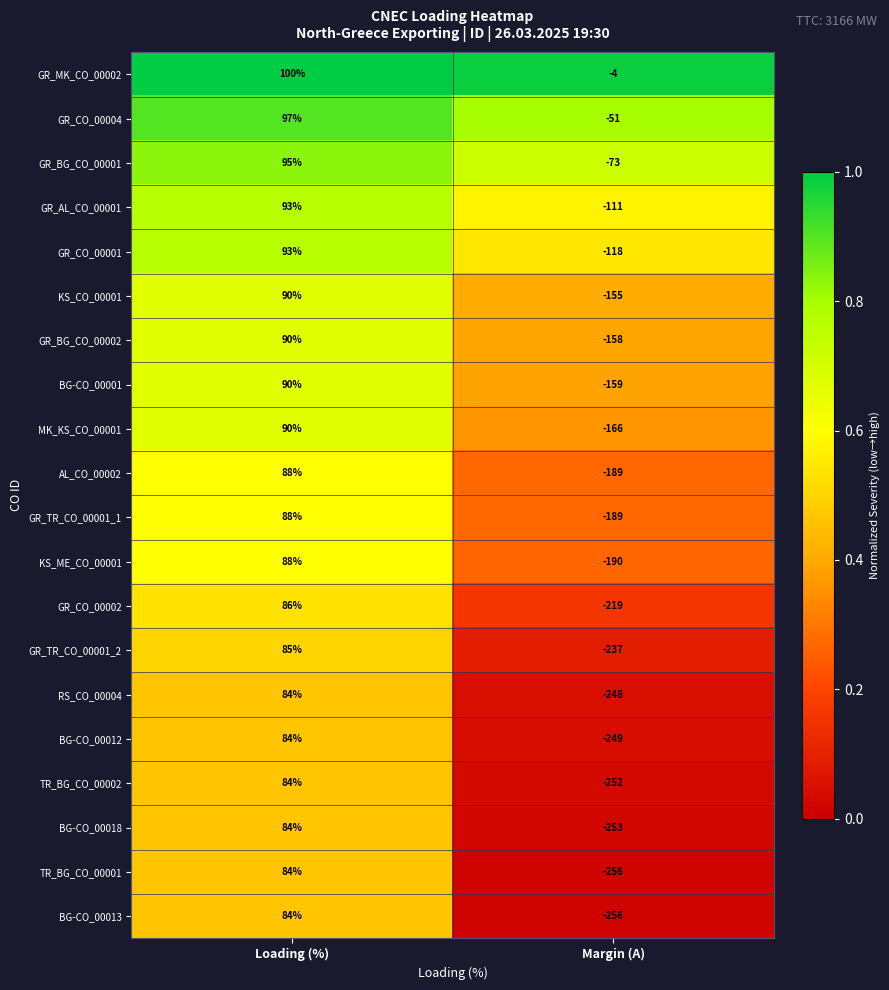

What is the difference between the maximum and minimum values in the KS_CO_00001 series?

245